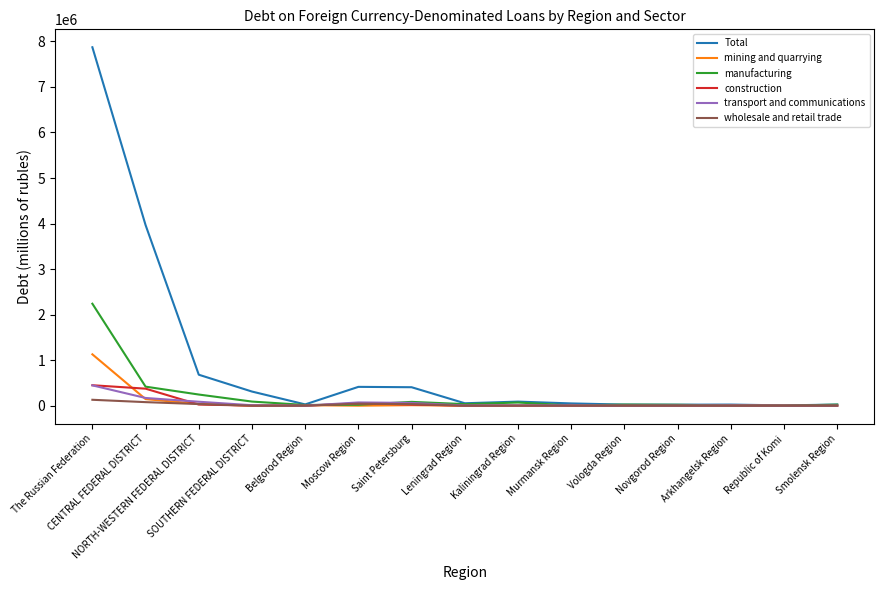

Which series has the largest total across all categories?

Total